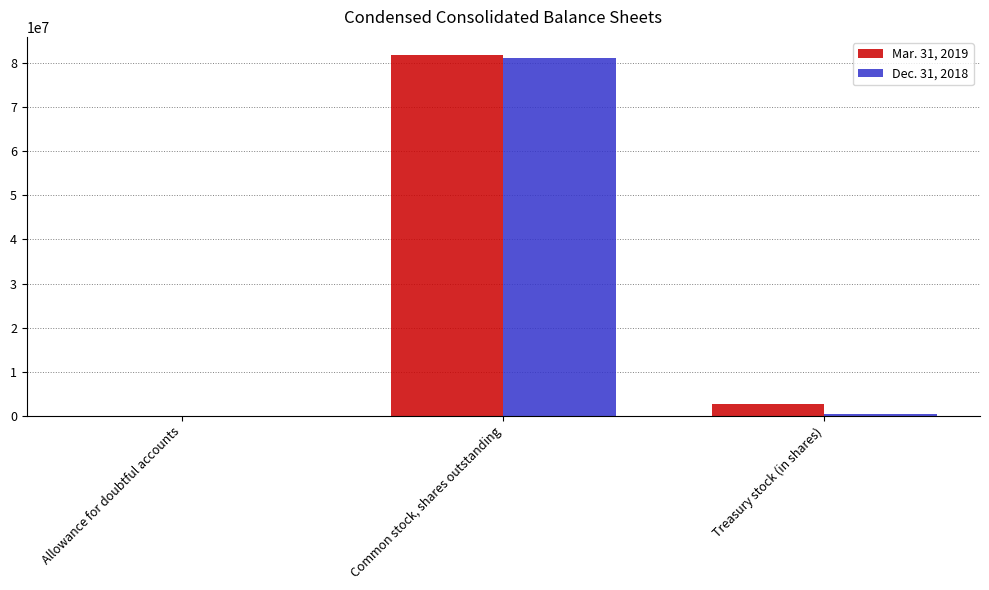

At which label does Mar. 31, 2019 first exceed 2648823?

Common stock, shares outstanding